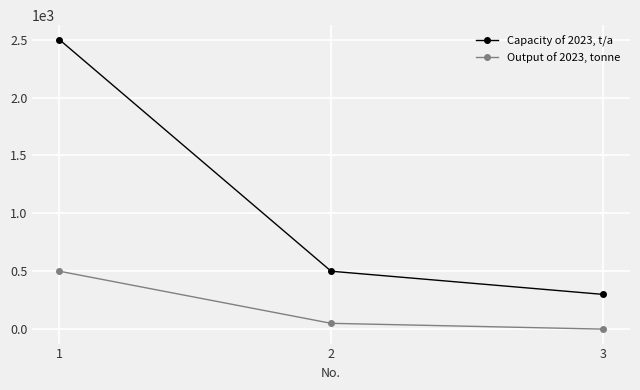

What is the value of the Output of 2023, tonne point at the 1st from the left?

500